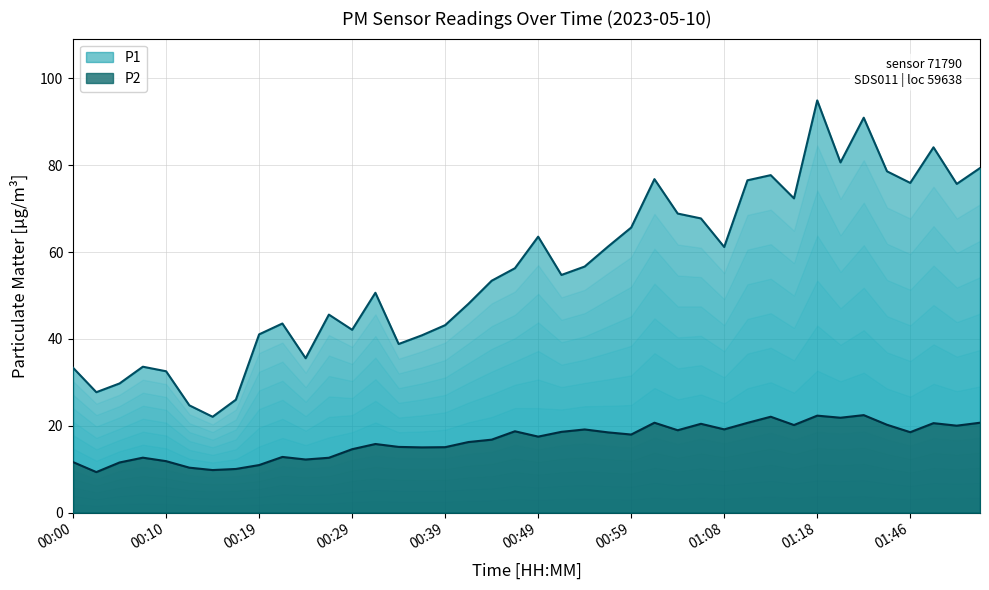

What is the label of the 18th point from the left?

00:41